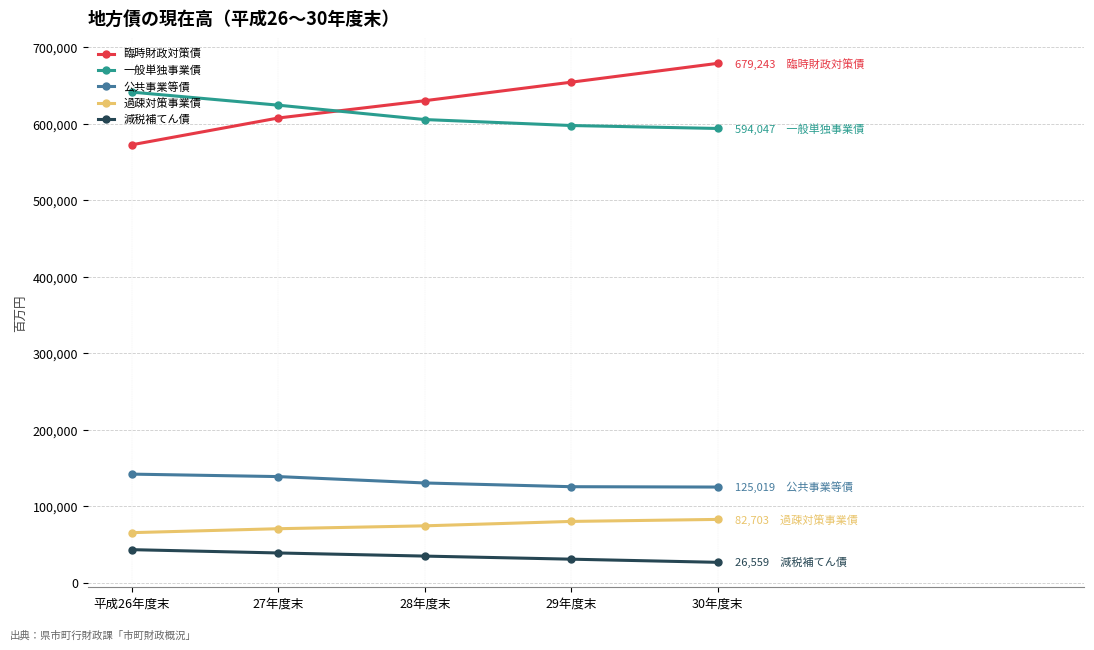

Count the number of categories in the chart.

5